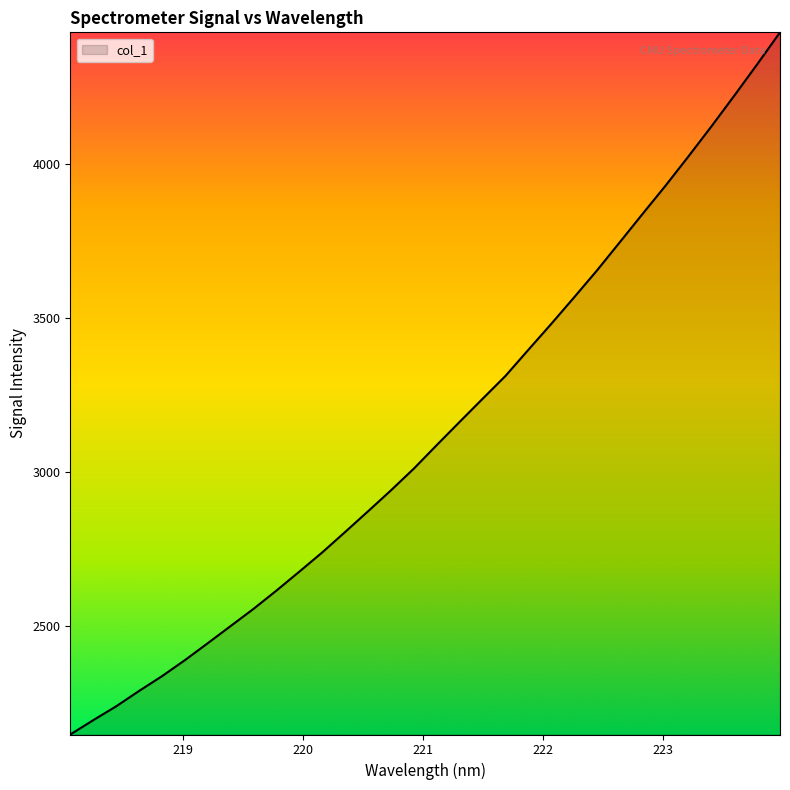

What is the minimum value shown in the chart?

2145.9